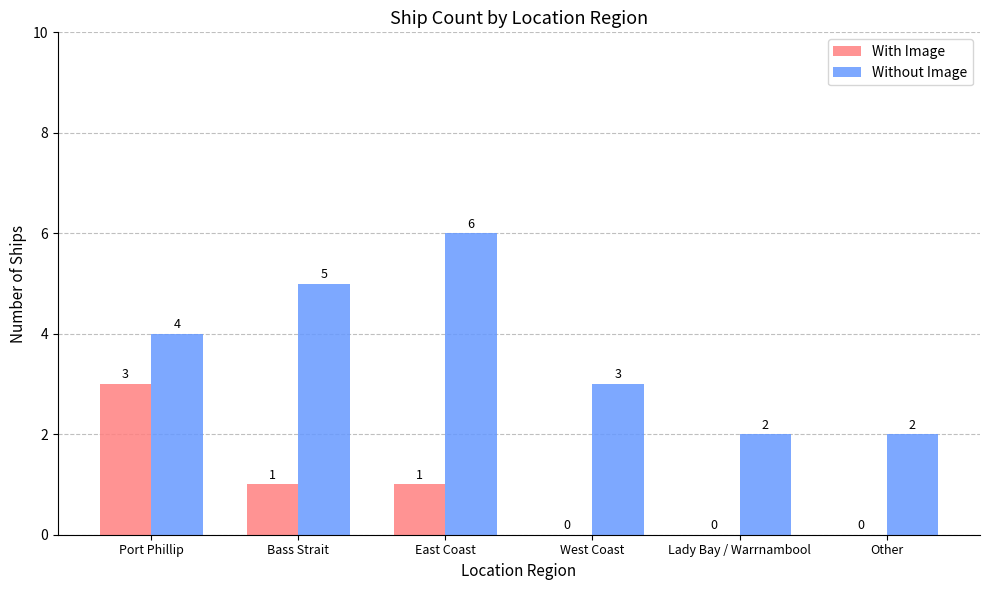

What is the spread (max minus min) of values at Port Phillip?

1